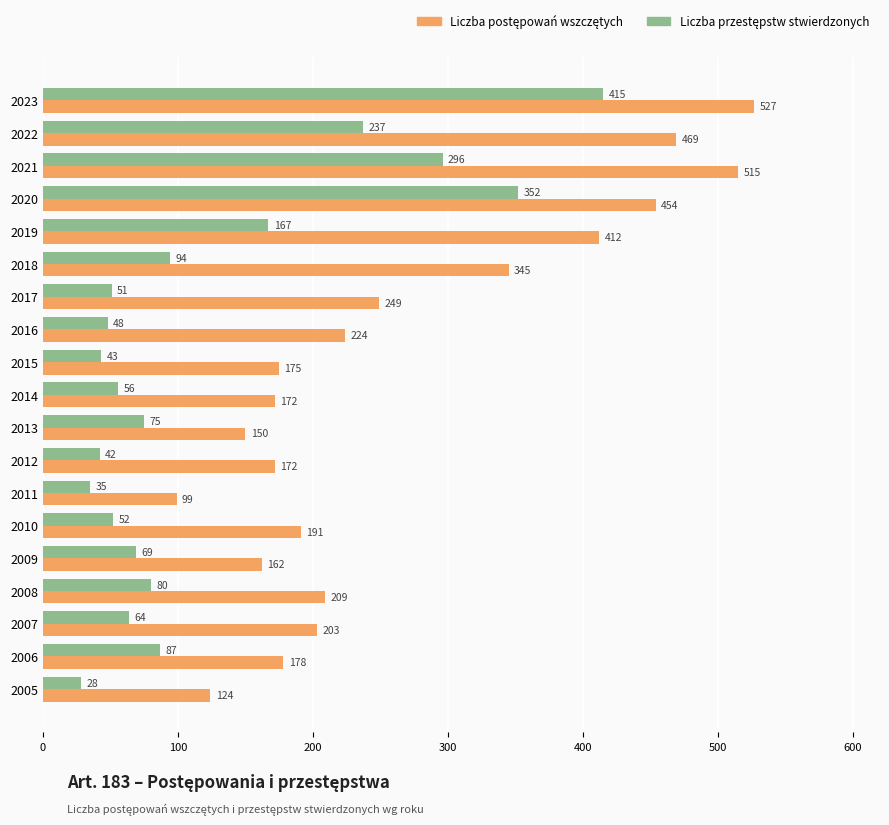

At how many categories does at least one series exceed 261?

6